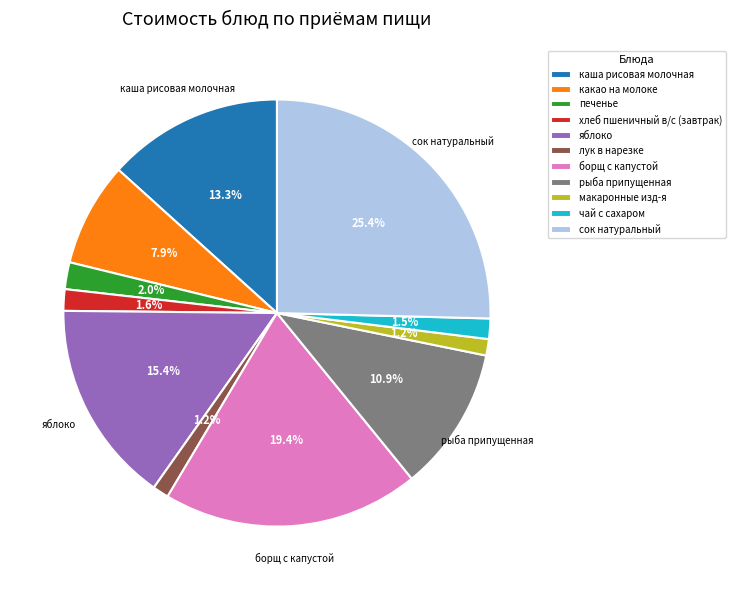

To the nearest percent, what is the combined percentage of каша рисовая молочная and рыба припущенная?

24%